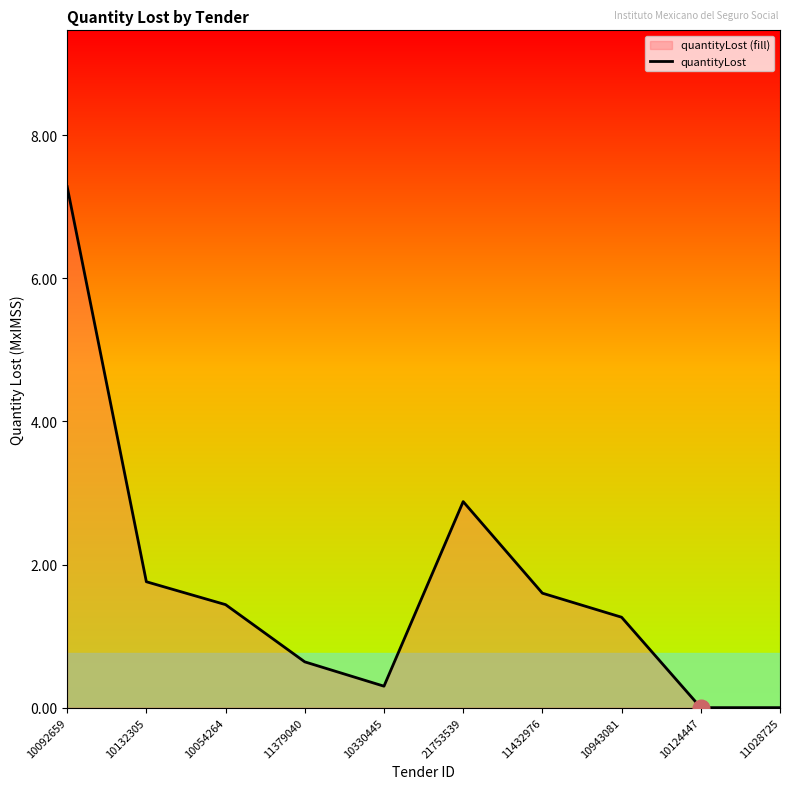

Reading right to left, extract all data points from this chart.

0.0	0.0	1.3	1.6	2.9	0.3	0.6	1.4	1.8	7.3